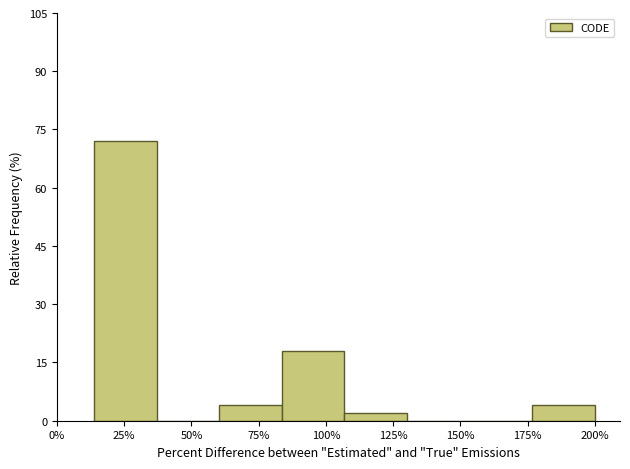

Reading left to right, list all the values displayed in this chart.

25%=72	50%=0	75%=4	100%=18	125%=2	150%=0	175%=0	200%=4